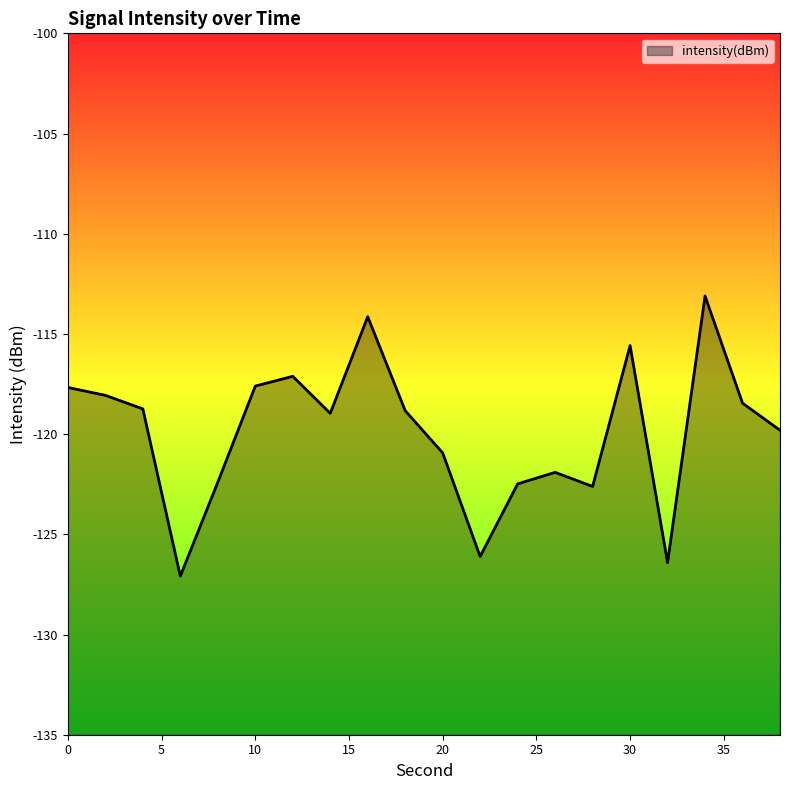

Reading right to left, list all the values displayed in this chart.

38=-119.8	36=-118.5	34=-113.1	32=-126.4	30=-115.6	28=-122.6	26=-121.9	24=-122.5	22=-126.1	20=-120.9	18=-118.8	16=-114.1	14=-119.0	12=-117.1	10=-117.6	8=-122.4	6=-127.1	4=-118.7	2=-118.1	0=-117.7